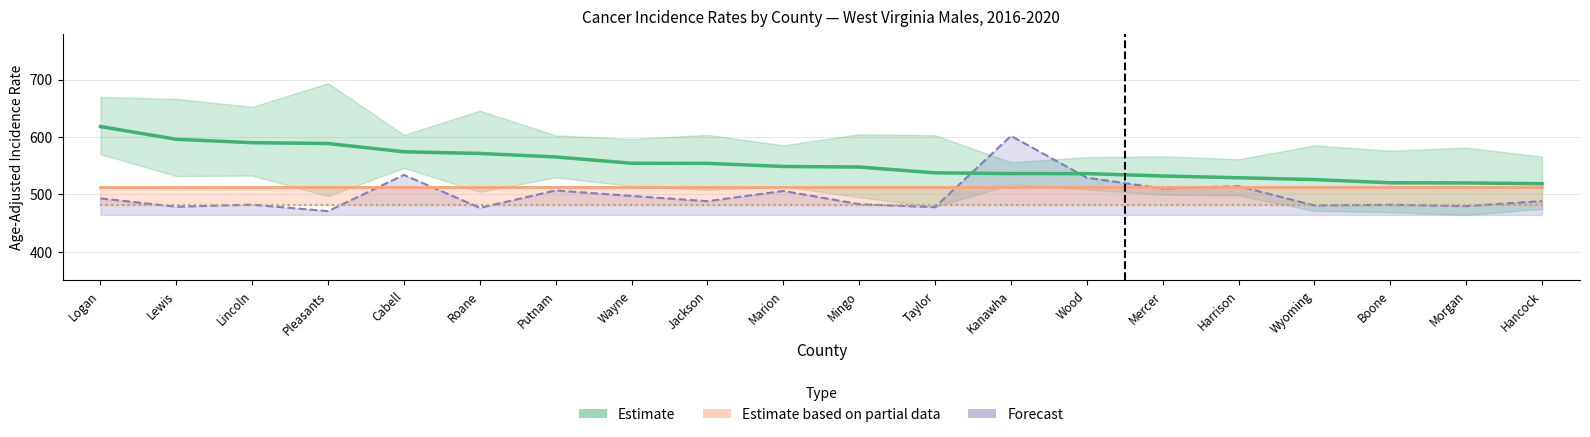

What is the value of the 20th point from the left?

518.4